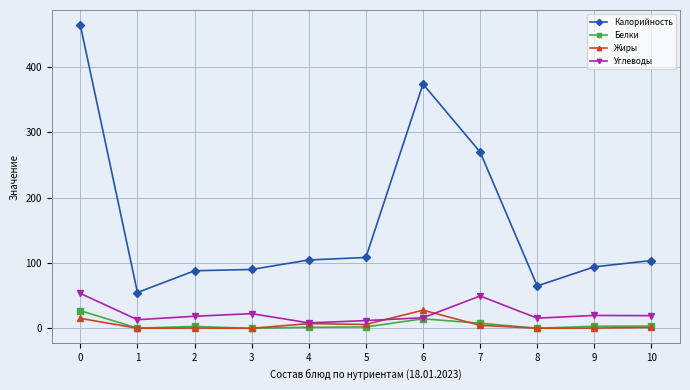

What value does the Калорийность series have at 8?

64.8